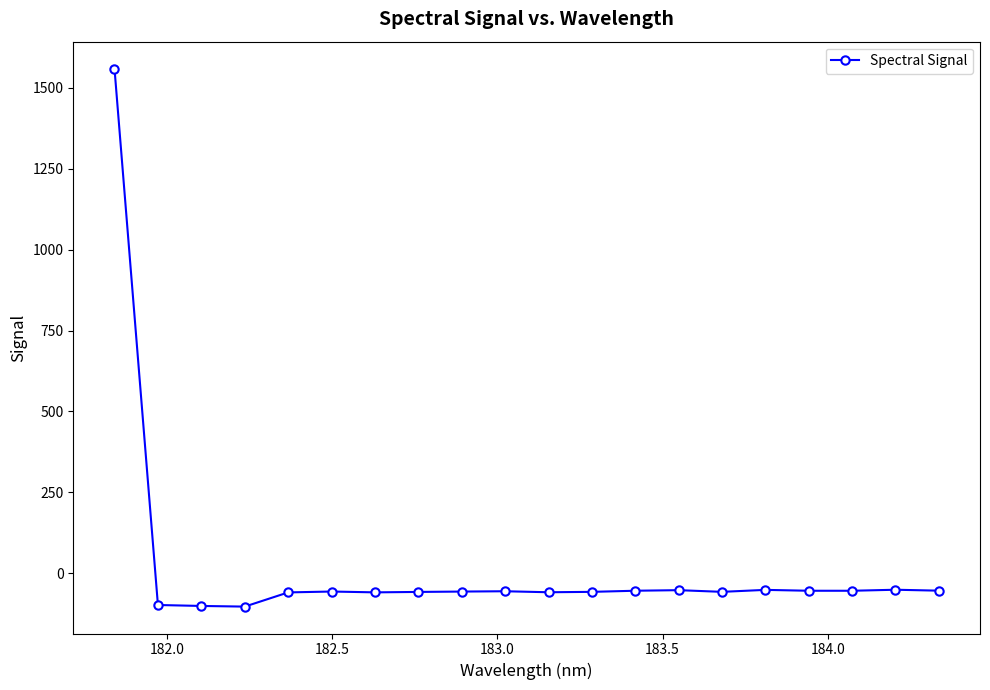

What is the difference between the maximum and minimum values?

1663.5